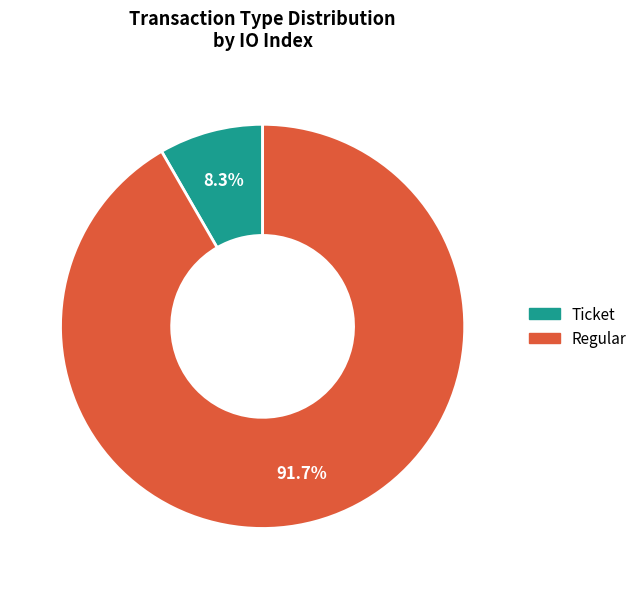

How many segments does this pie chart have?

2